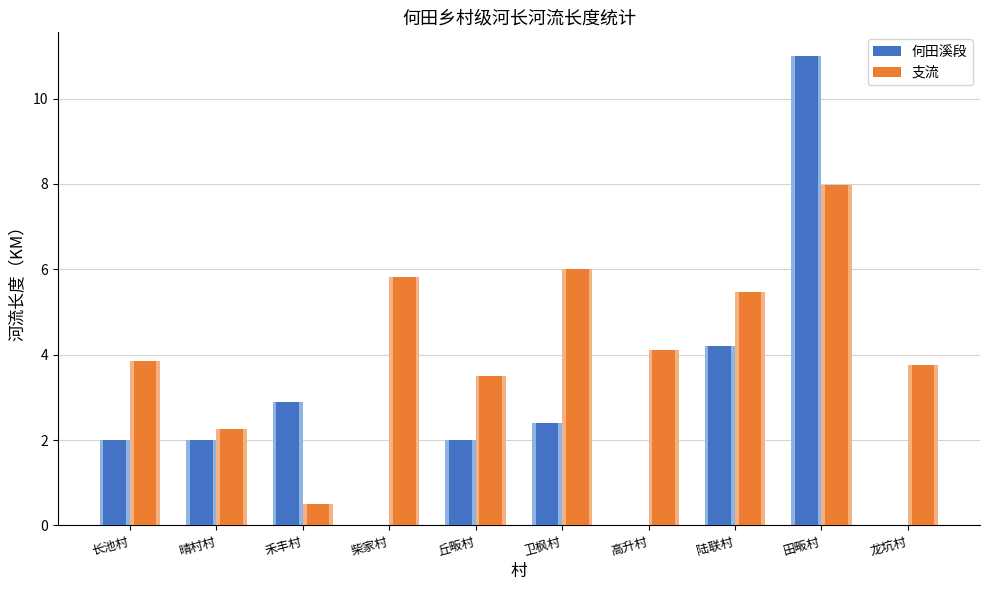

What are all the series names shown in the legend?

何田溪段, 支流